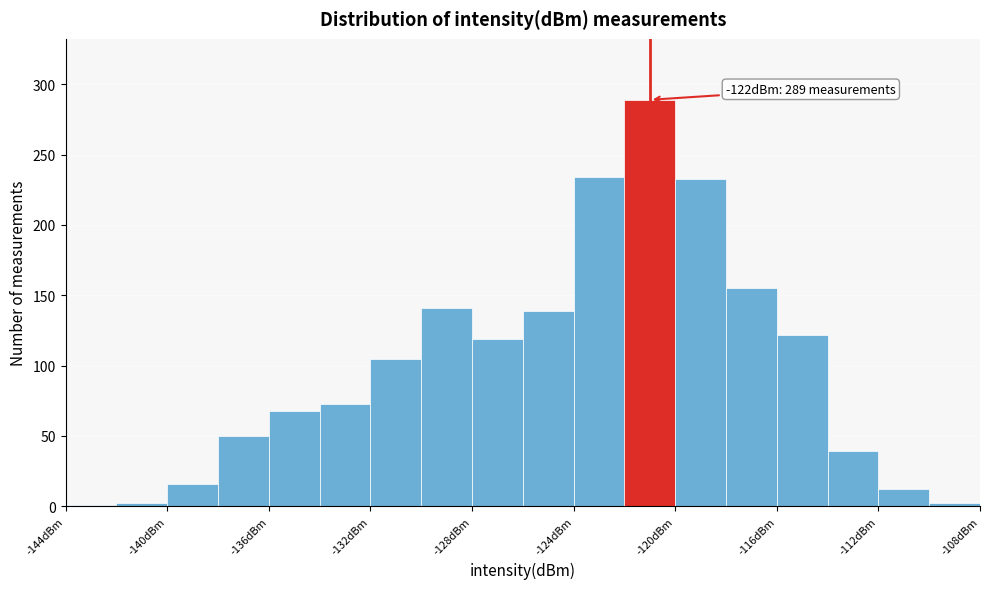

Over which range of the x-axis is the bar tallest?

-122 to -120